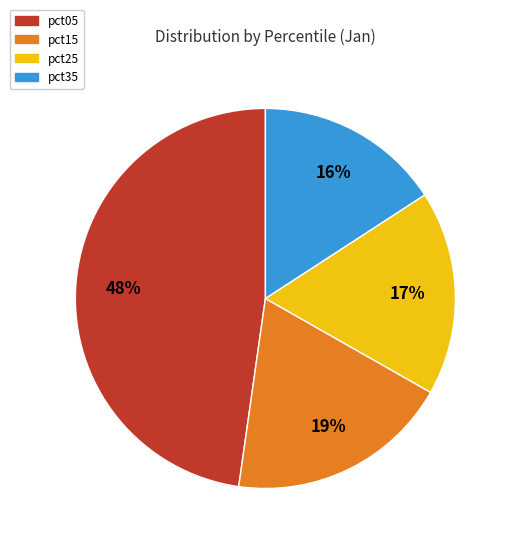

Which has a higher value, pct25 or pct15?

pct15